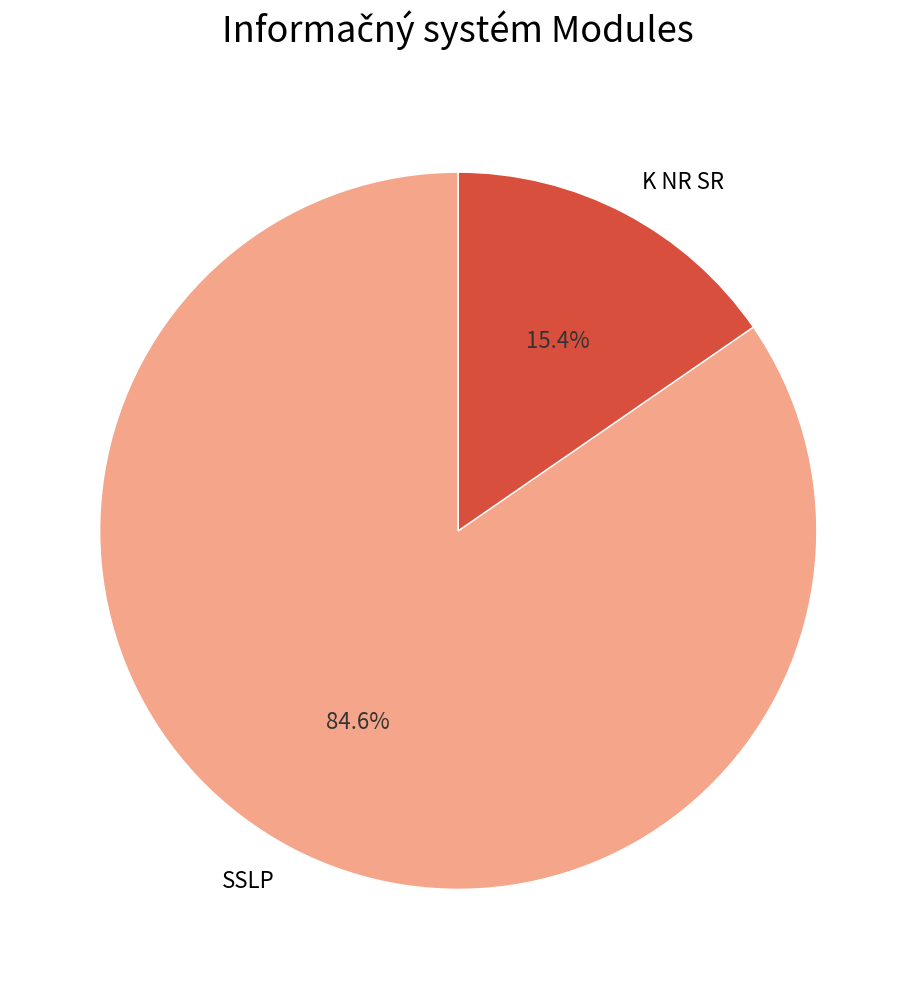

To the nearest percent, what is the difference between the largest and smallest slice percentages?

69%